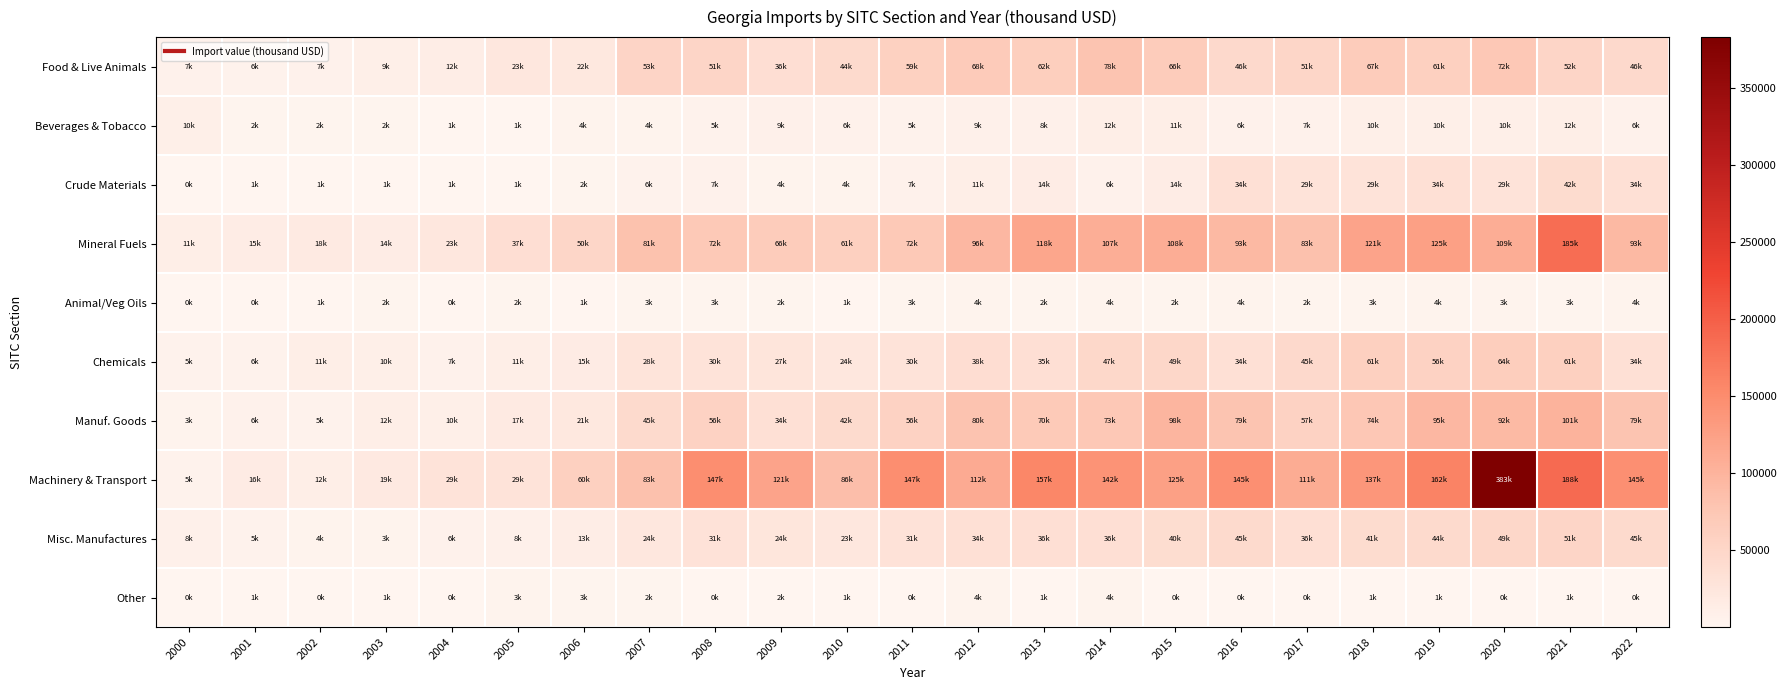

Reading left to right, extract all data points from this chart.

Food & Live Animals: 2000=6763.4	2001=5595.7	2002=6689.6	2003=9066.9	2004=12136.2	2005=22532.9	2006=22160.6	2007=53042.7	2008=51299.9	2009=36397.2	2010=43527.3	2011=59353.7	2012=67789.9	2013=61535.2	2014=78435.3	2015=66324.1	2016=45581.9	2017=50682.8	2018=67041.5	2019=60974.0	2020=72044.2	2021=52032.8	2022=45581.9
Beverages & Tobacco: 2000=10485.4	2001=1833.4	2002=2409.0	2003=1702.8	2004=948.2	2005=1203.5	2006=4212.2	2007=3738.2	2008=5109.8	2009=8514.9	2010=6432.0	2011=5109.8	2012=8552.3	2013=7775.5	2014=11771.9	2015=10919.0	2016=6047.2	2017=7262.2	2018=10495.7	2019=9977.9	2020=10100.0	2021=12020.0	2022=6047.2
Crude Materials: 2000=279.6	2001=1420.7	2002=649.6	2003=824.8	2004=658.3	2005=1099.6	2006=1896.9	2007=5829.5	2008=6899.7	2009=4129.4	2010=3912.6	2011=6899.7	2012=10901.6	2013=14475.7	2014=6430.3	2015=14162.7	2016=33862.6	2017=29015.1	2018=29088.5	2019=33862.6	2020=29015.1	2021=41770.6	2022=33862.6
Mineral Fuels: 2000=10933.5	2001=14998.4	2002=17508.5	2003=14389.4	2004=23228.0	2005=36979.1	2006=49690.4	2007=81424.7	2008=71689.2	2009=66160.4	2010=60675.3	2011=71689.2	2012=95873.8	2013=118160.1	2014=106809.5	2015=108112.2	2016=93036.7	2017=82663.1	2018=120863.9	2019=125173.5	2020=109255.8	2021=184759.2	2022=93036.7
Animal/Veg Oils: 2000=203.1	2001=449.9	2002=595.1	2003=1799.8	2004=426.2	2005=1618.5	2006=1456.2	2007=2598.4	2008=2592.6	2009=1999.7	2010=968.8	2011=2592.6	2012=3902.2	2013=2465.9	2014=3658.8	2015=2424.4	2016=4250.3	2017=2157.5	2018=2741.4	2019=3551.5	2020=3168.2	2021=2689.5	2022=4250.3
Chemicals: 2000=5080.6	2001=5620.6	2002=10542.9	2003=9996.7	2004=7083.7	2005=11483.5	2006=15141.5	2007=27619.5	2008=29894.3	2009=26521.2	2010=23540.4	2011=29894.3	2012=38258.7	2013=35369.5	2014=46998.7	2015=49286.0	2016=33858.5	2017=45469.2	2018=60886.3	2019=55914.4	2020=63692.0	2021=60886.3	2022=33858.5
Manuf. Goods: 2000=3201.7	2001=6474.4	2002=5069.2	2003=11979.3	2004=10384.2	2005=17390.2	2006=21026.5	2007=44937.9	2008=56364.5	2009=34448.9	2010=42071.7	2011=56364.5	2012=80056.6	2013=70224.0	2014=73194.2	2015=97544.2	2016=78923.1	2017=56708.6	2018=74041.2	2019=94859.5	2020=91837.0	2021=101464.4	2022=78923.1
Machinery & Transport: 2000=5256.7	2001=15996.1	2002=11989.2	2003=18502.7	2004=28747.1	2005=29051.5	2006=60099.3	2007=83362.8	2008=147371.8	2009=120717.2	2010=86350.7	2011=147371.8	2012=111902.1	2013=156889.6	2014=142142.8	2015=124673.5	2016=145355.4	2017=110678.1	2018=136689.1	2019=161598.8	2020=383389.9	2021=188188.8	2022=145355.4
Misc. Manufactures: 2000=7542.4	2001=5125.2	2002=3759.2	2003=3343.1	2004=6337.1	2005=8106.4	2006=12629.3	2007=23624.4	2008=31095.7	2009=24433.9	2010=22570.1	2011=31095.7	2012=33820.1	2013=35529.4	2014=35529.4	2015=39824.8	2016=44658.4	2017=35734.2	2018=40861.8	2019=43609.1	2020=49206.9	2021=51057.7	2022=44658.4
Other: 2000=70.7	2001=562.5	2002=51.1	2003=795.6	2004=223.2	2005=3363.5	2006=2517.9	2007=1959.5	2008=257.6	2009=1506.1	2010=1354.8	2011=257.6	2012=4163.7	2013=861.5	2014=4163.7	2015=277.9	2016=302.2	2017=284.2	2018=562.2	2019=848.3	2020=428.2	2021=562.2	2022=302.2